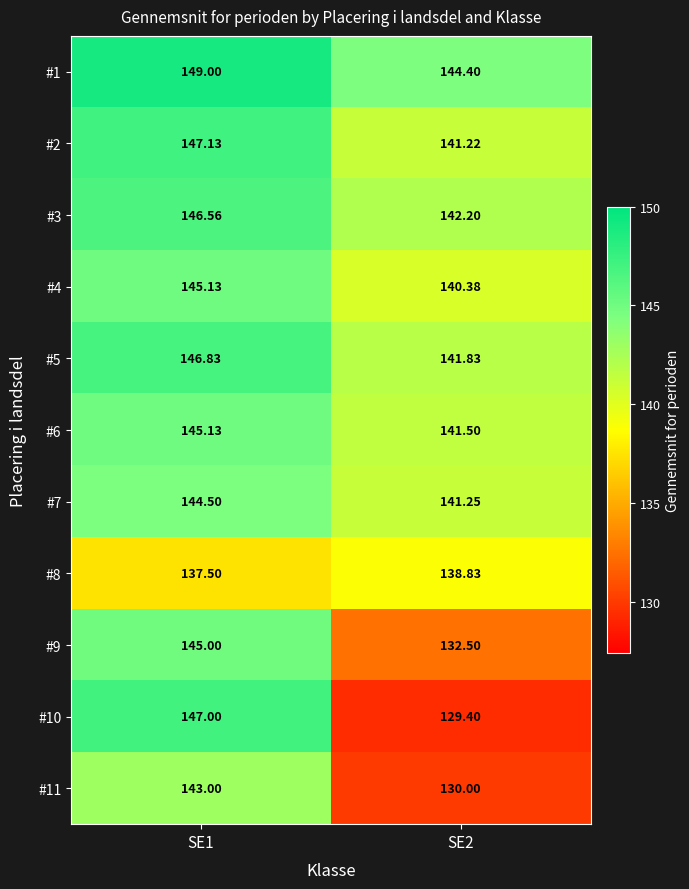

Which label corresponds to the smallest value in the chart?

SE2